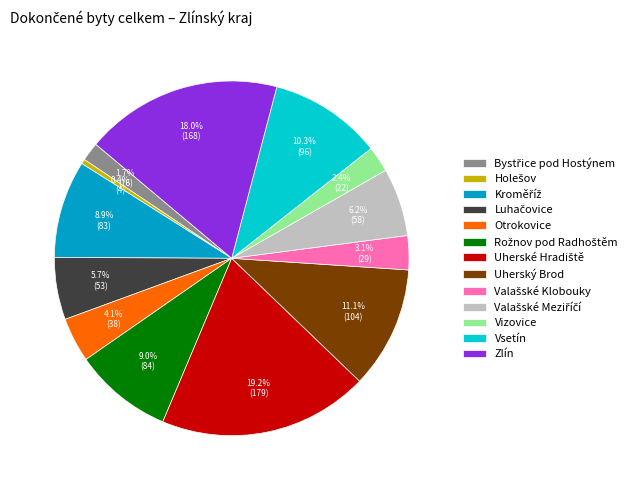

Does any single category account for the majority?

No